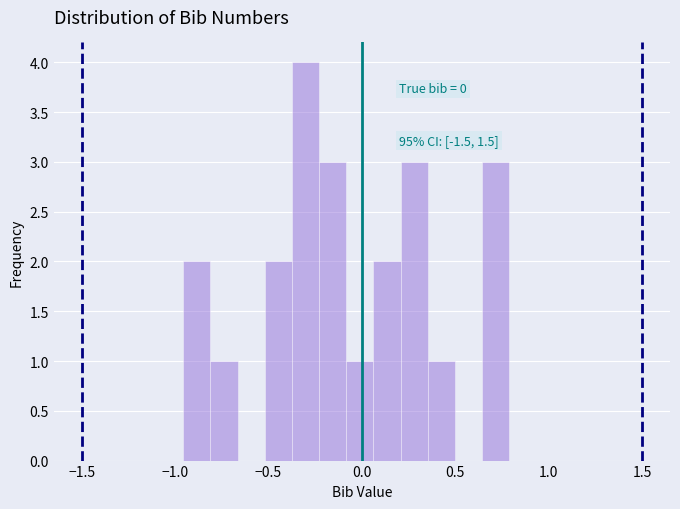

Read against the x-axis, roughly where is the centre of the tallest bar?

-0.30